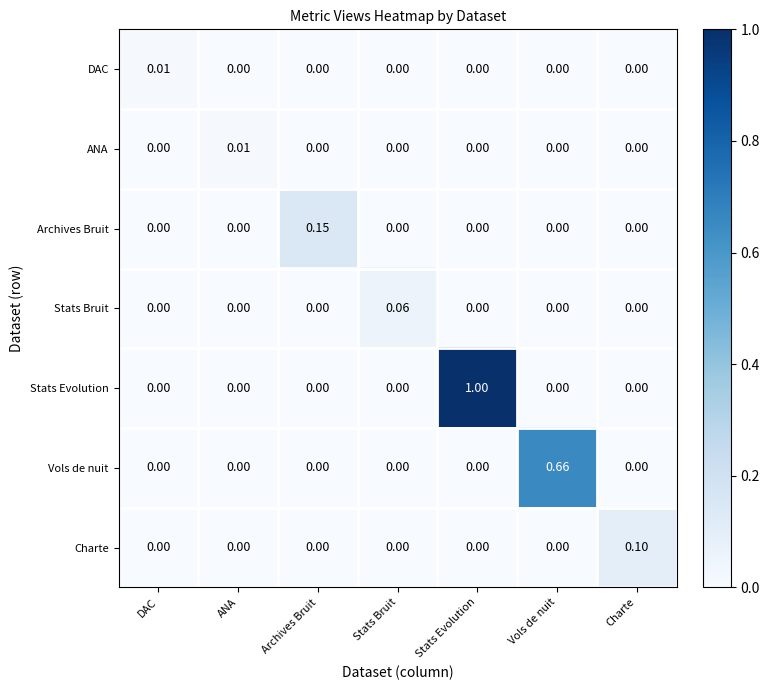

Which series has the widest spread of values?

Stats Evolution